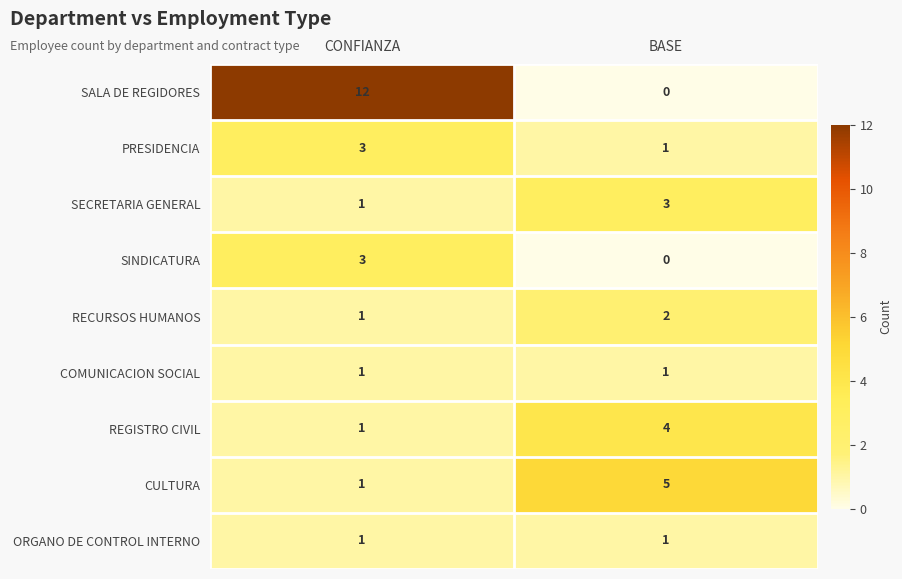

List the labels in order of PRESIDENCIA value, smallest first.

BASE, CONFIANZA